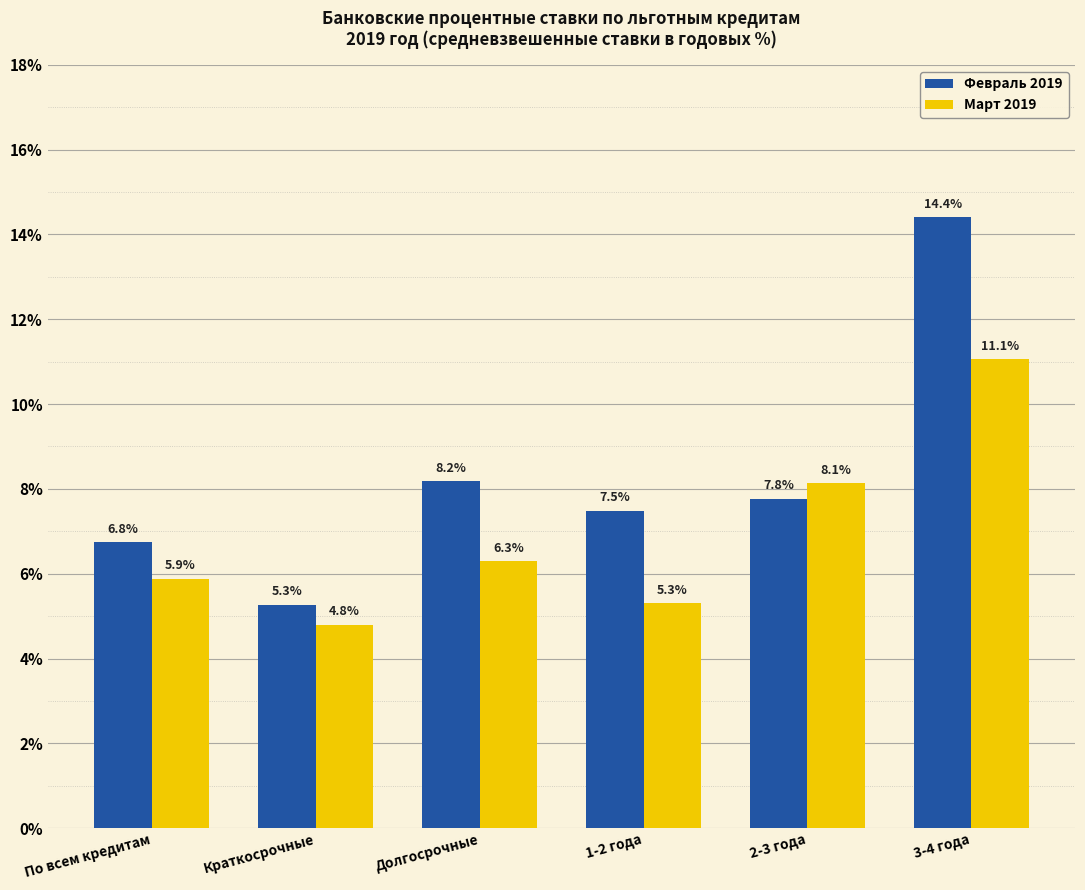

How many groups of bars are there?

6